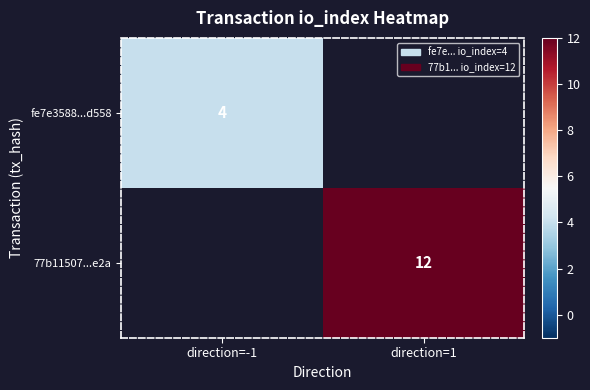

Is the value of 77b11507...e2a at direction=1 greater than the value of fe7e3588...d558 at direction=-1?

Yes